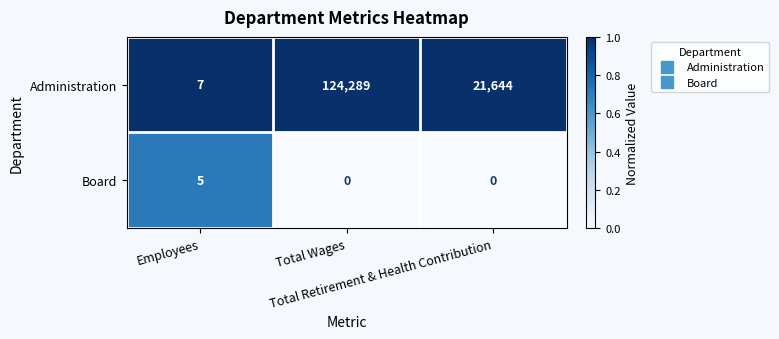

What is the sum of all Administration values?

145940